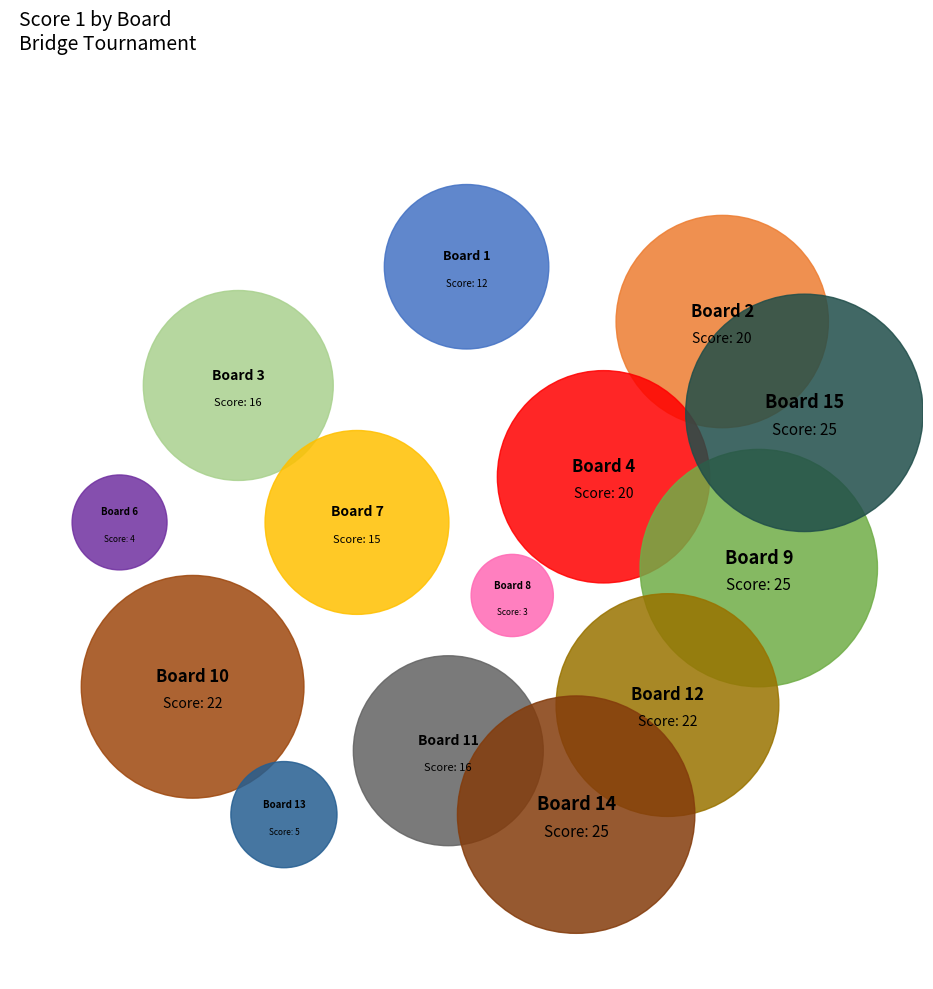

Does Board 4 represent more than half of the total?

No